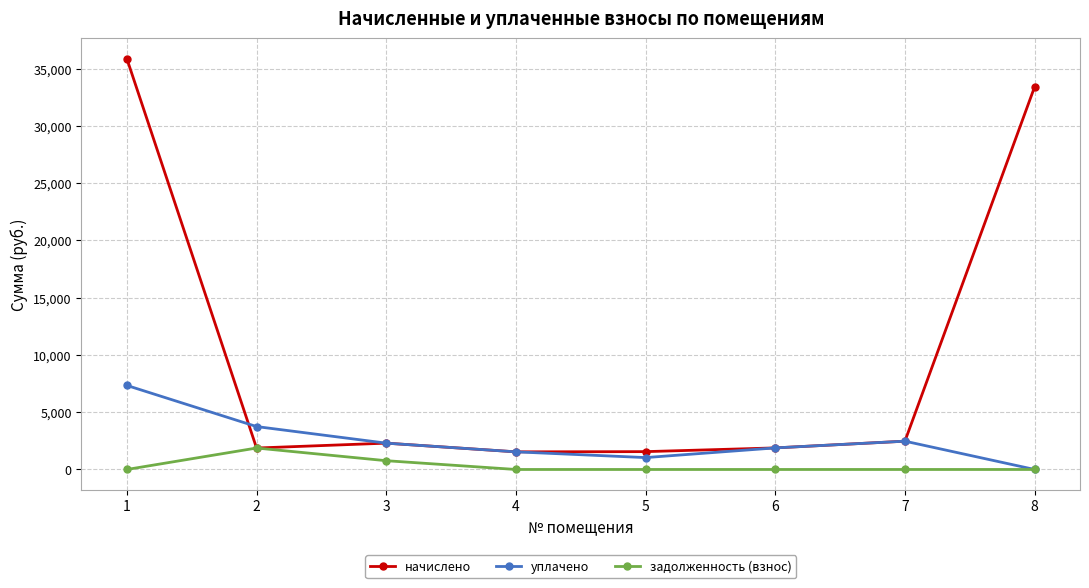

What is the highest value of the уплачено series?

7336.6